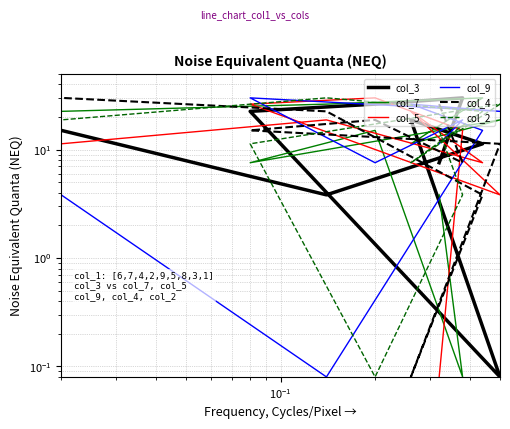

Does the chart display data point markers on the line(s)?

No